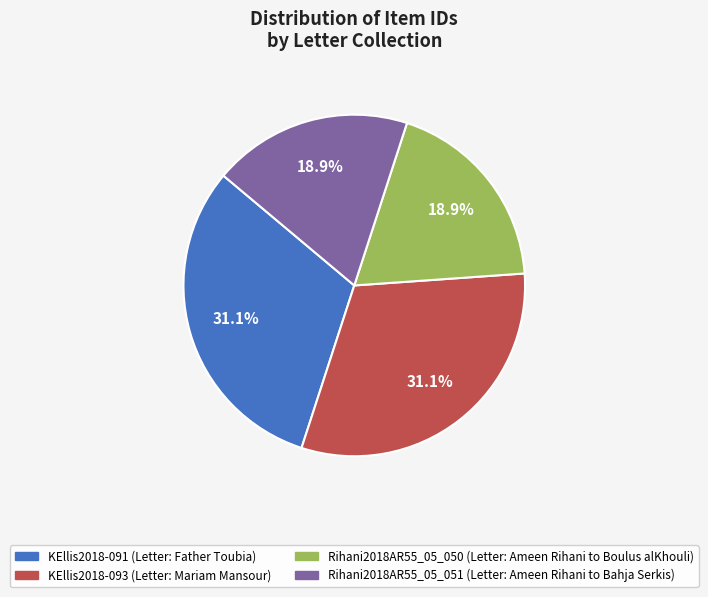

Does any single category account for the majority?

No